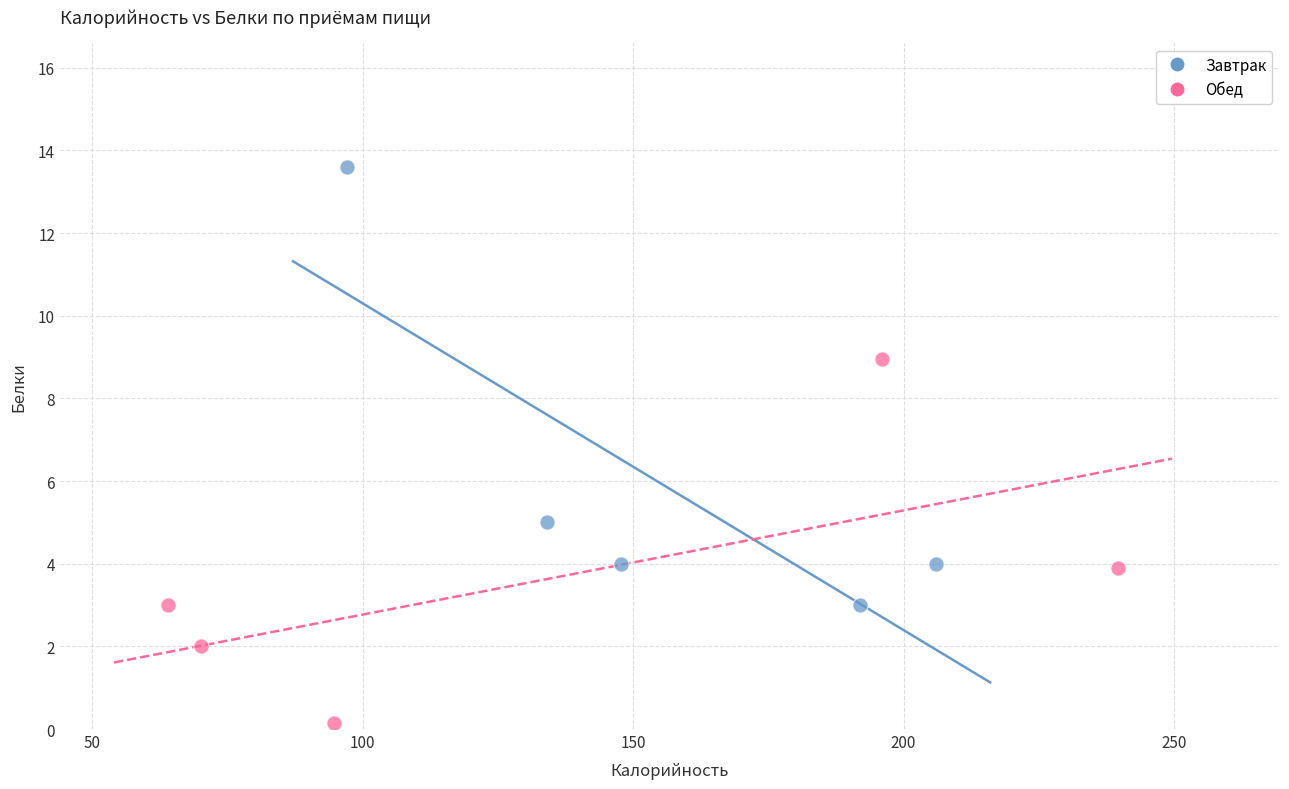

Which series has the largest Y range (max minus min)?

Завтрак